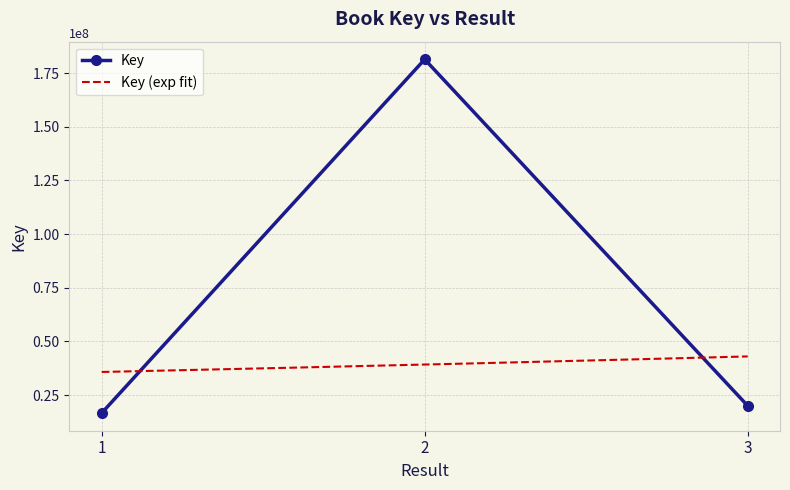

Reading left to right, extract all data points from this chart.

1=16621485	2=181414276	3=19988457